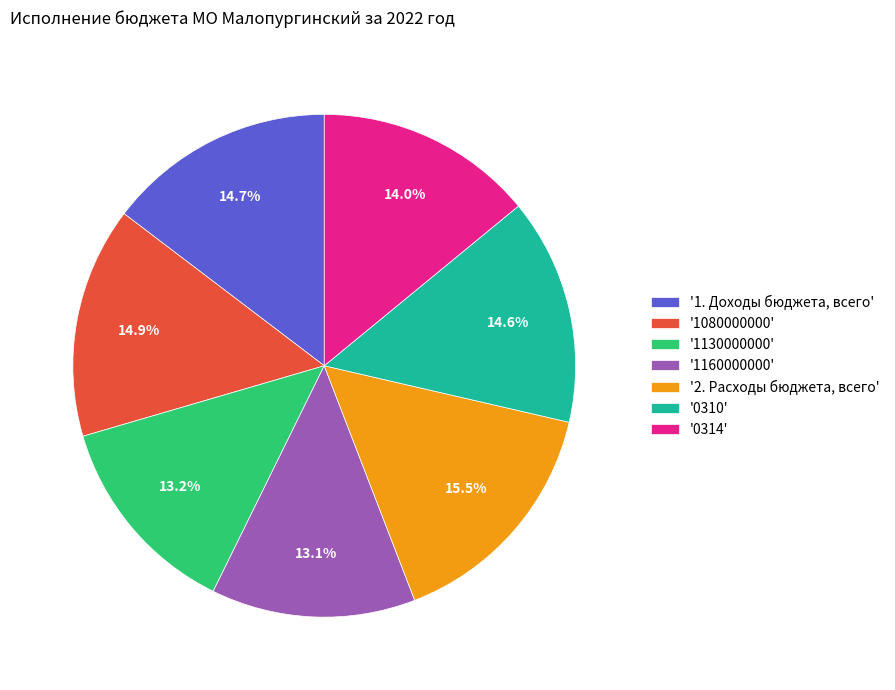

Rank the categories by value from highest to lowest.

'2. Расходы бюджета, всего', '1080000000', '1. Доходы бюджета, всего', '0310', '0314', '1130000000', '1160000000'